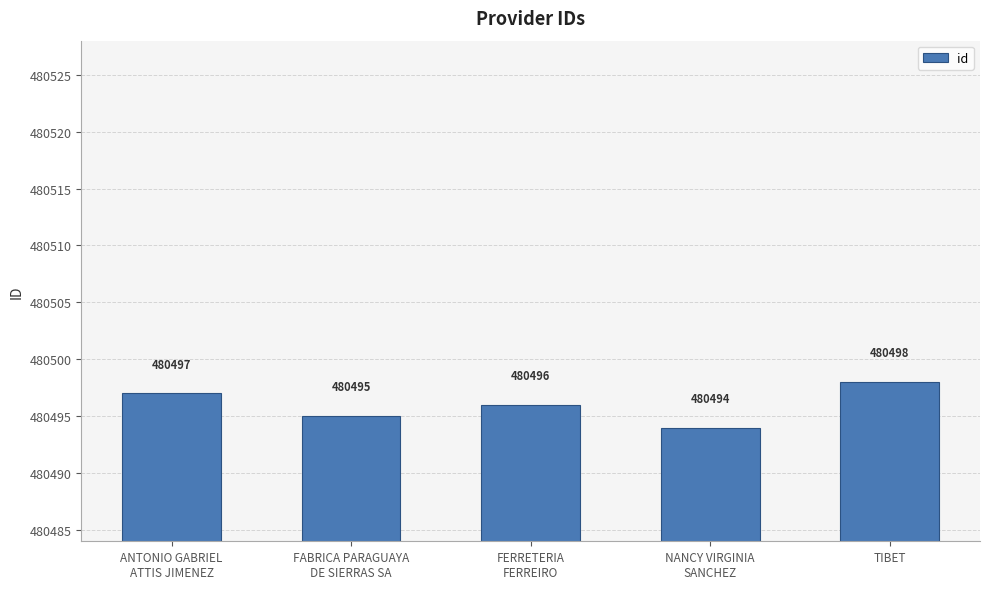

What is the minimum value shown in the chart?

480494